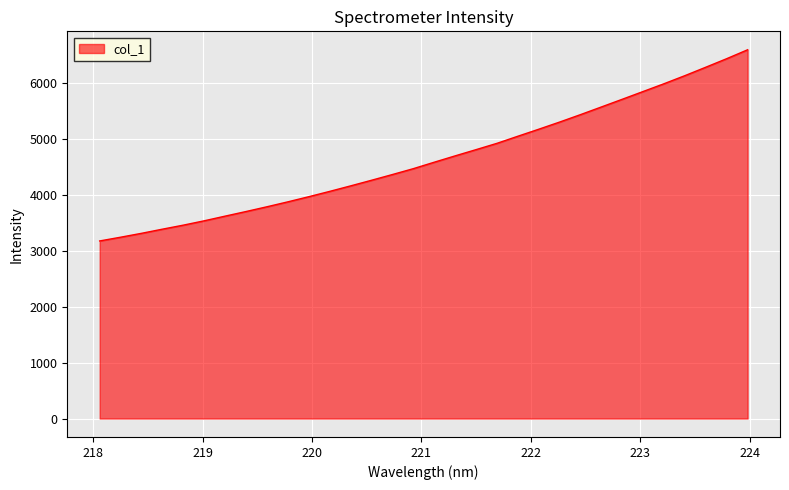

Reading left to right, extract all data points from this chart.

3179.2	3246.1	3315.8	3390.2	3462.3	3540.2	3623.8	3706.4	3791.5	3879.7	3971.7	4066.9	4165.4	4266.0	4368.7	4473.7	4589.1	4702.7	4814.0	4926.9	5054.1	5179.6	5307.9	5441.1	5578.3	5716.1	5855.2	5994.3	6139.2	6289.8	6442.5	6601.7